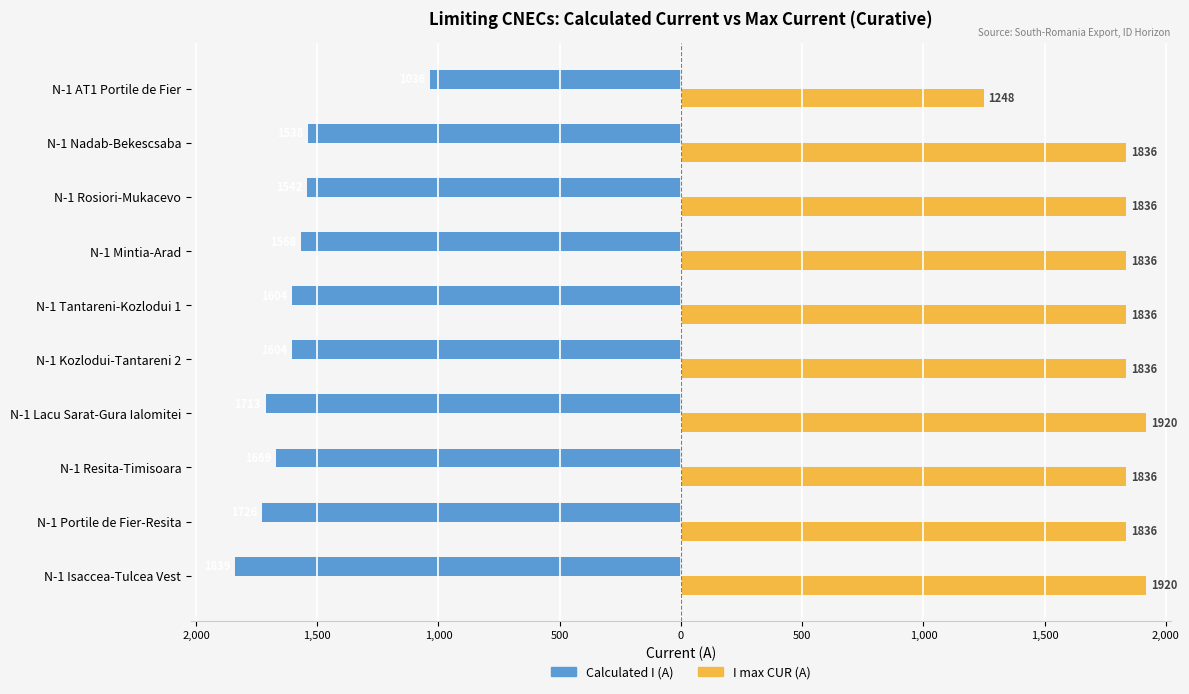

What is the highest value of the I max CUR (A) series?

1920